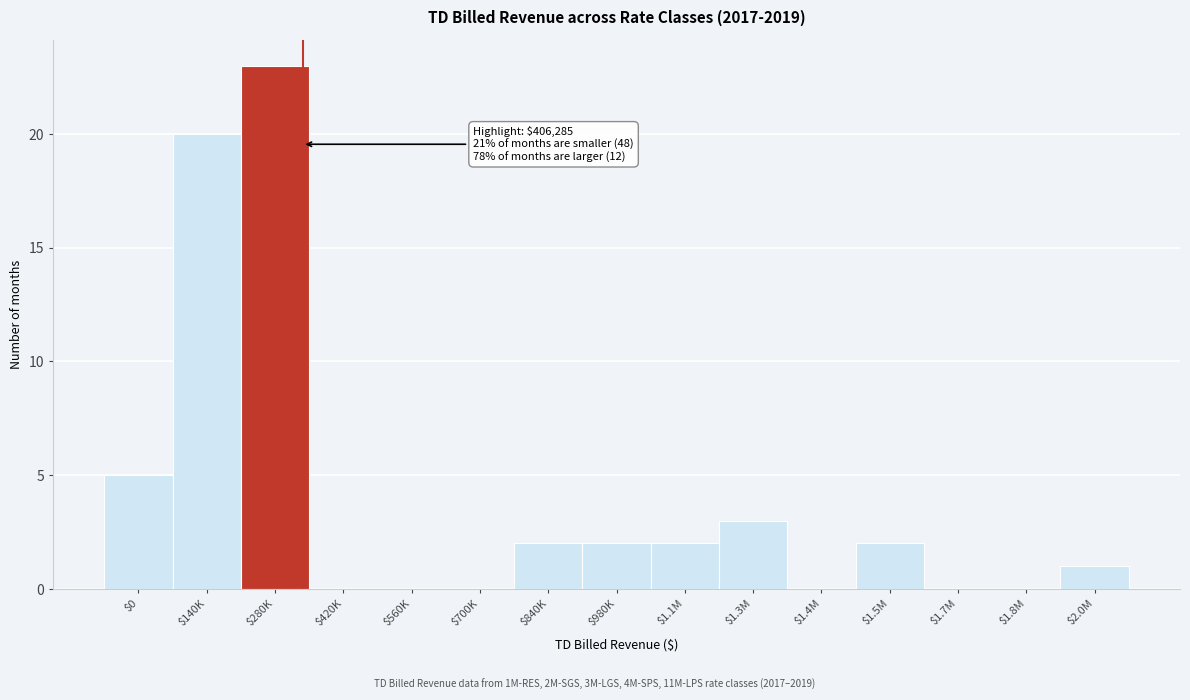

At which category does the chart reach its peak across all series?

$280K